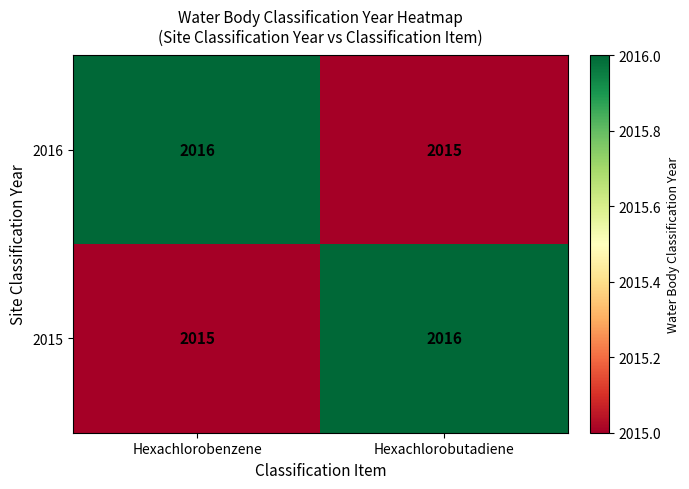

What value does the 2016 series have at Hexachlorobenzene?

2016